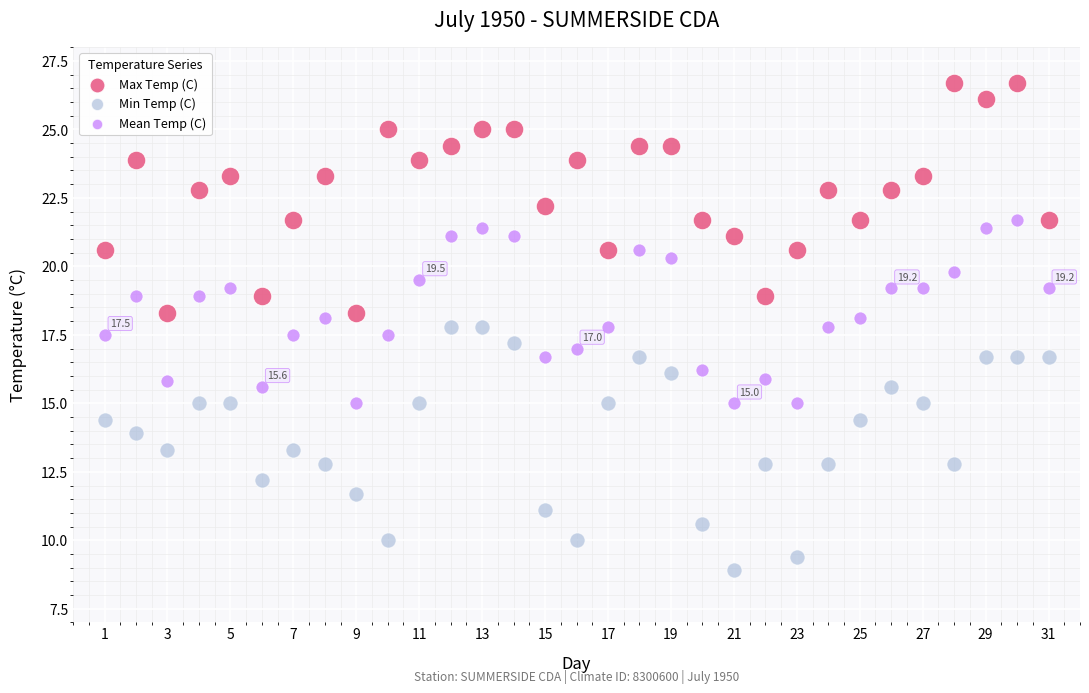

What are all the series names shown in the legend?

Max Temp (C), Min Temp (C), Mean Temp (C)